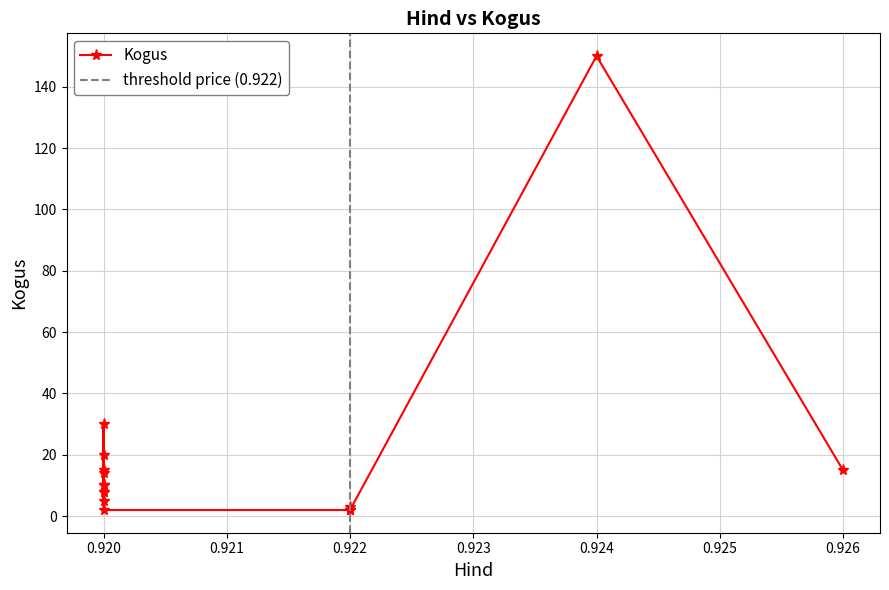

How many interior local valleys (lower than both neighbors) does the data have?

3